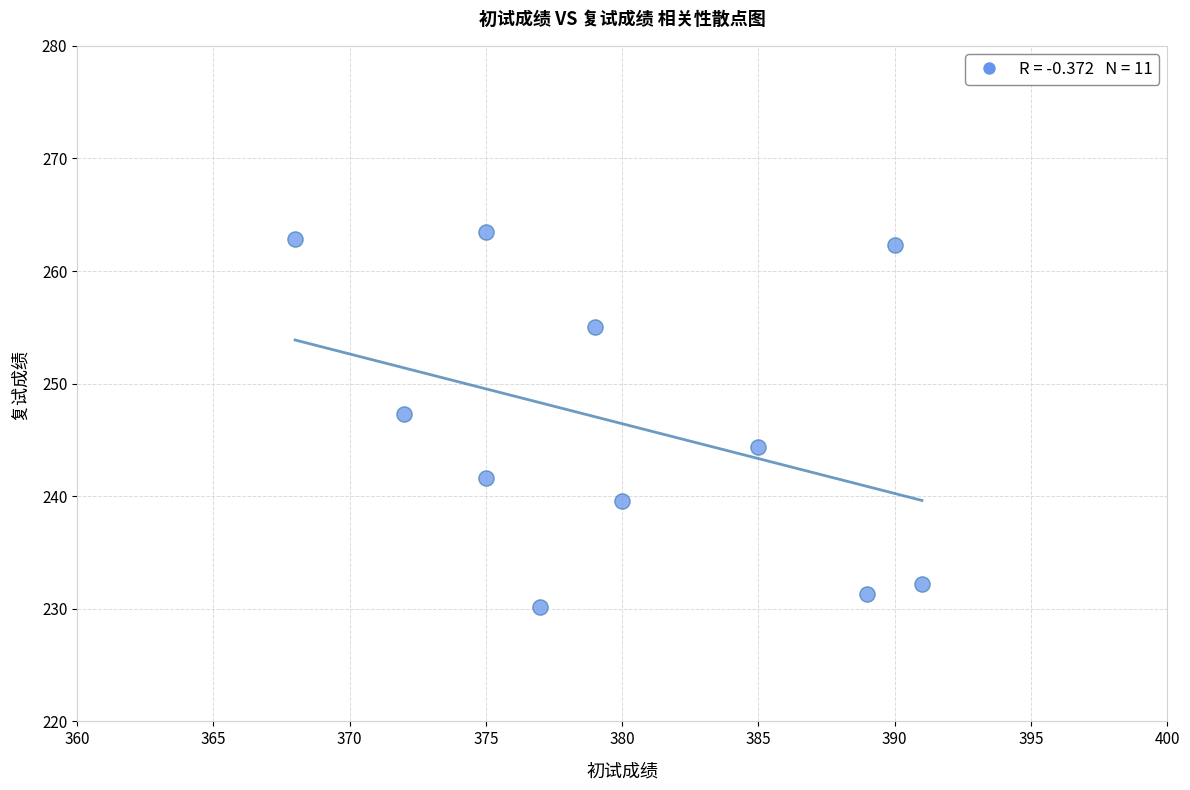

What is the average X value?

380.1